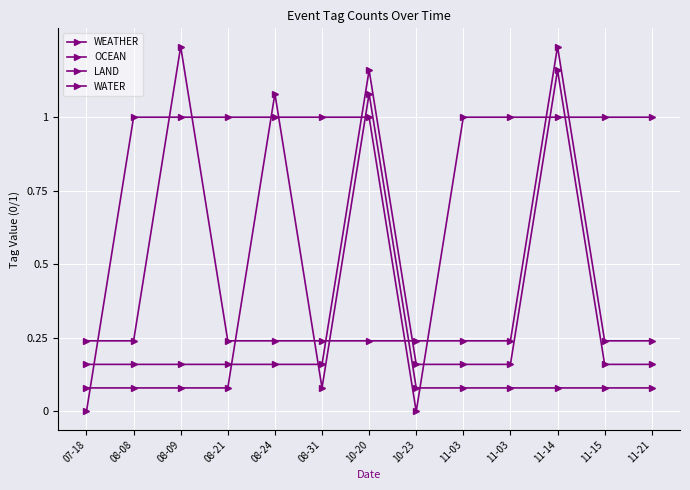

True or false: WEATHER and WATER cross at least once.

True